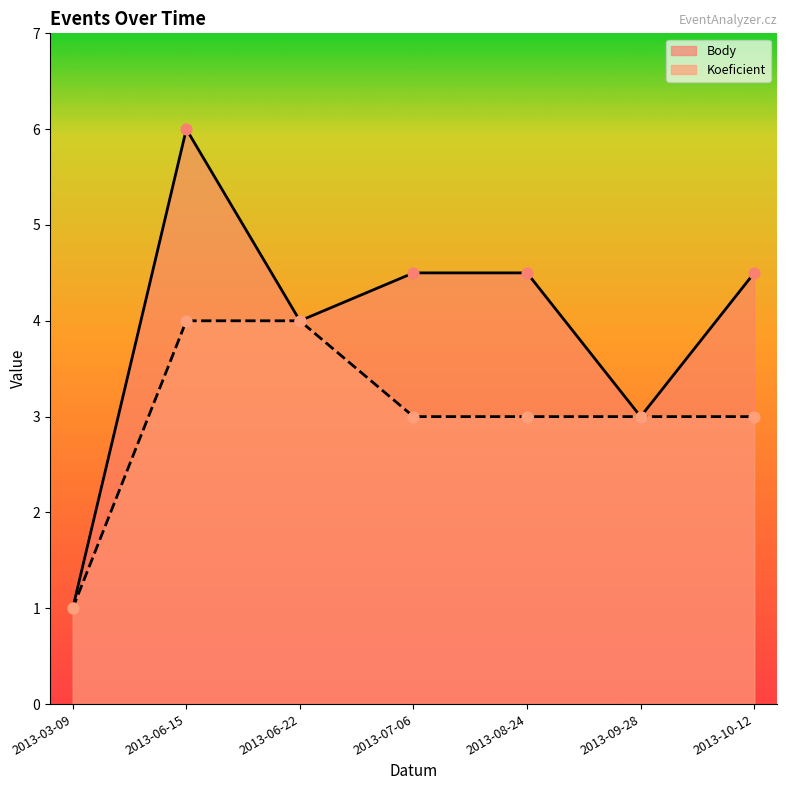

Which series reaches the minimum Y coordinate?

Body